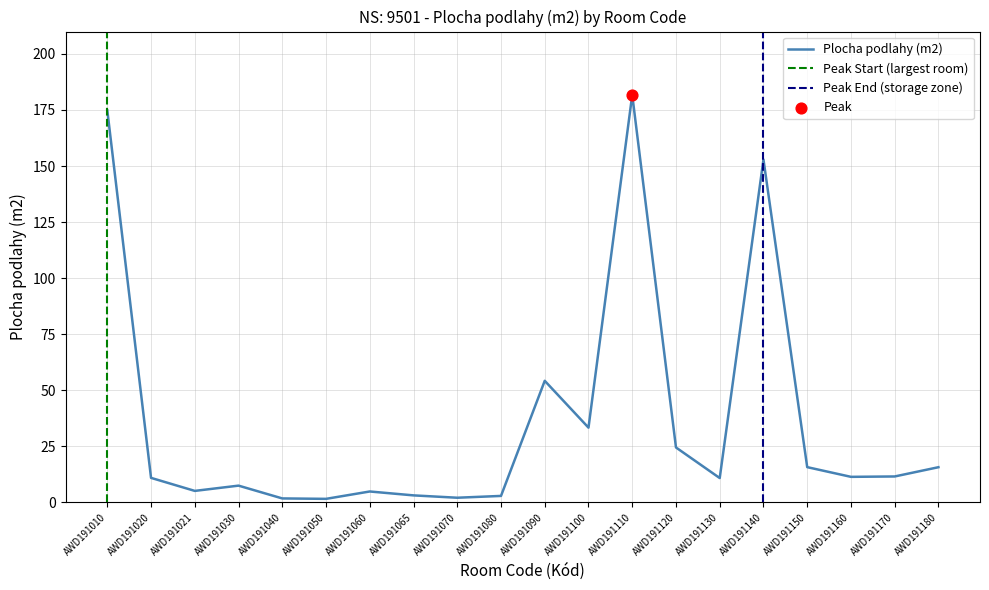

Between AWD191021 and AWD191110, which is larger?

AWD191110